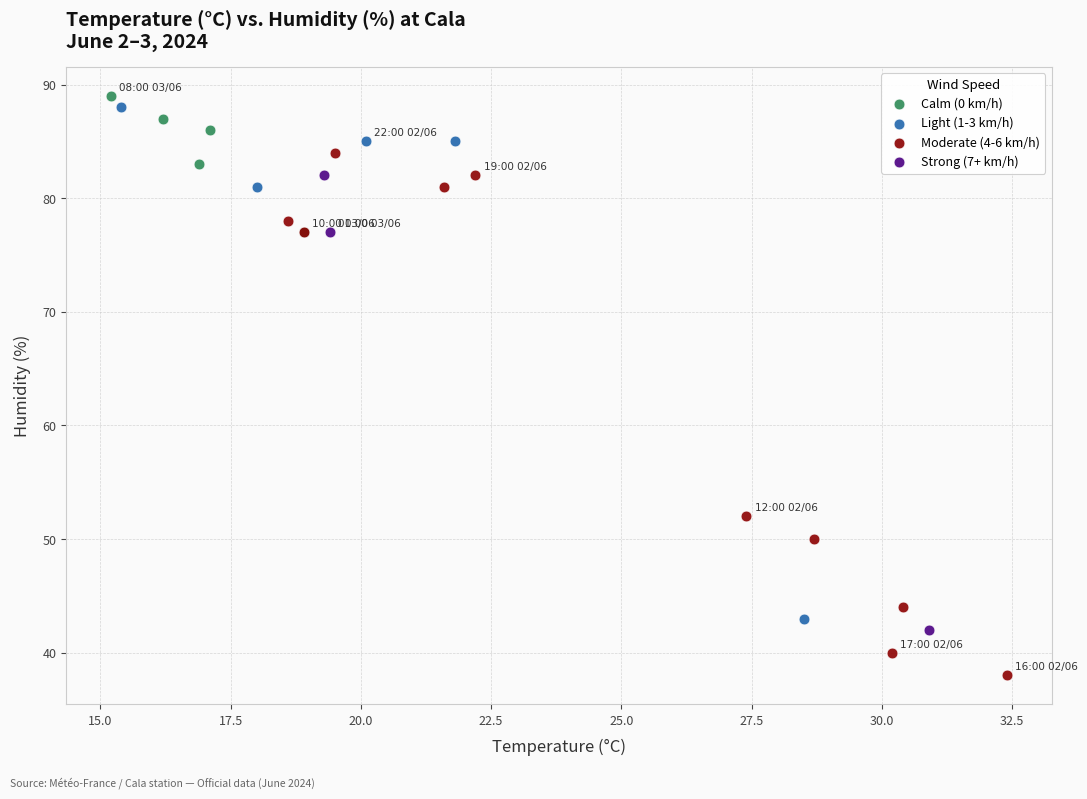

Which series has the widest spread of Y values?

Moderate (4-6 km/h)